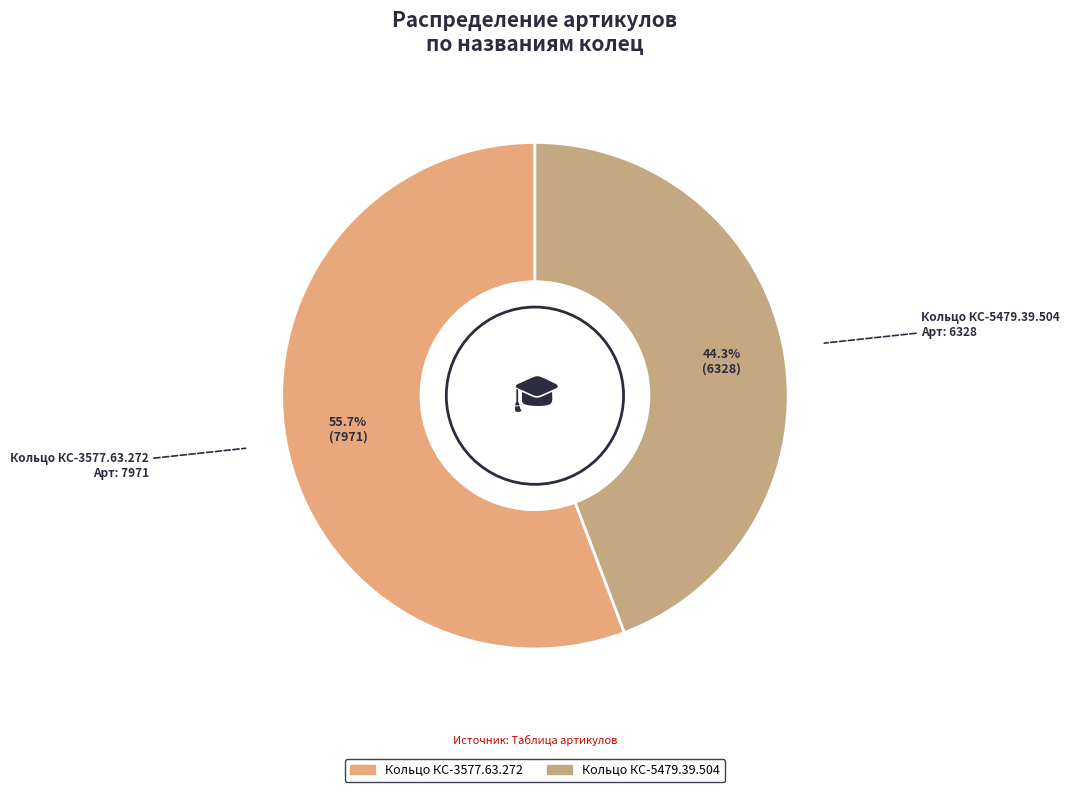

What is the smallest slice in the pie chart?

Кольцо КС-5479.39.504